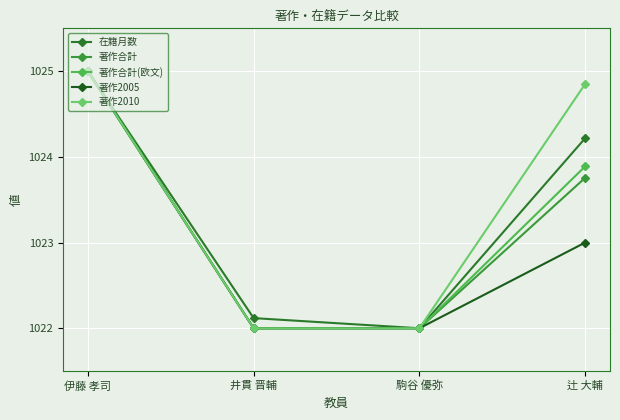

Reading left to right, what are all the values shown in this chart?

在籍月数: 1025.0	1022.1	1022.0	1024.2
著作合計: 1025.0	1022.0	1022.0	1023.8
著作合計(欧文): 1025.0	1022.0	1022.0	1023.9
著作2005: 1025.0	1022.0	1022.0	1023.0
著作2010: 1025.0	1022.0	1022.0	1024.8